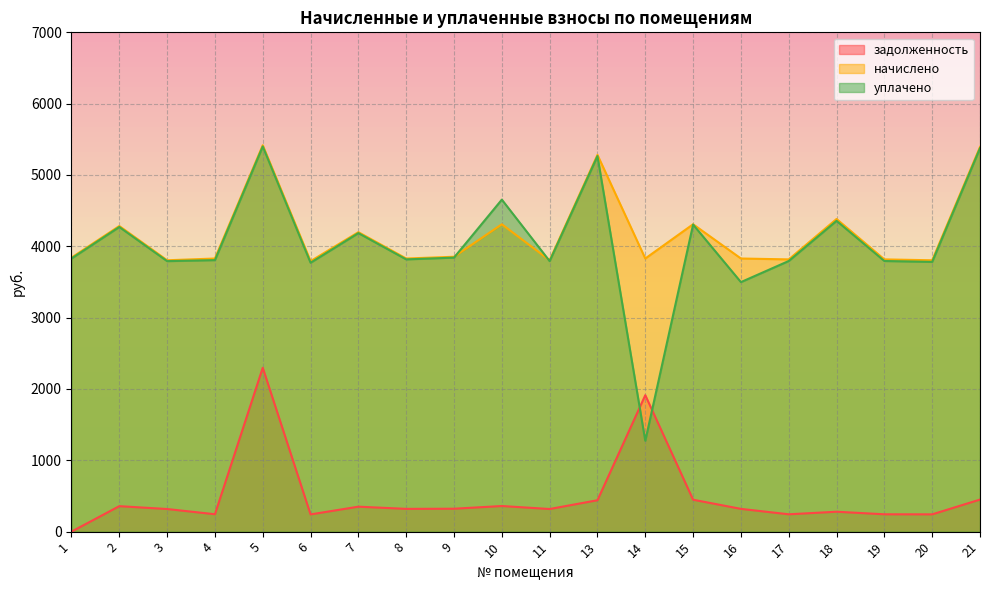

Reading left to right, extract all data points from this chart.

задолженность: 0.0	357.1	317.0	243.8	2297.2	241.4	349.9	319.1	321.1	359.1	317.0	440.1	1912.7	447.4	319.1	243.0	279.1	243.0	242.2	449.4
начислено: 3841.3	4284.6	3804.4	3829.1	5417.3	3792.1	4198.4	3829.1	3853.7	4309.2	3804.4	5281.8	3829.1	4309.2	3829.1	3816.7	4383.1	3816.7	3804.4	5392.7
уплачено: 3829.2	4271.0	3792.3	3806.4	5400.1	3769.7	4185.1	3816.9	3841.5	4654.6	3792.3	5265.1	1273.7	4304.8	3498.2	3794.1	4357.1	3794.1	3781.8	5375.6